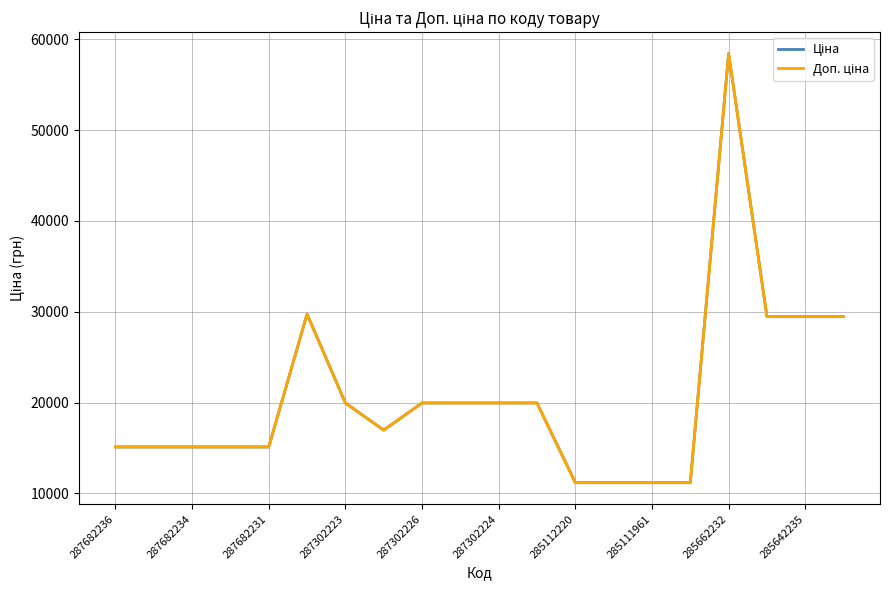

What is the sum of all Ціна values?

413798.1